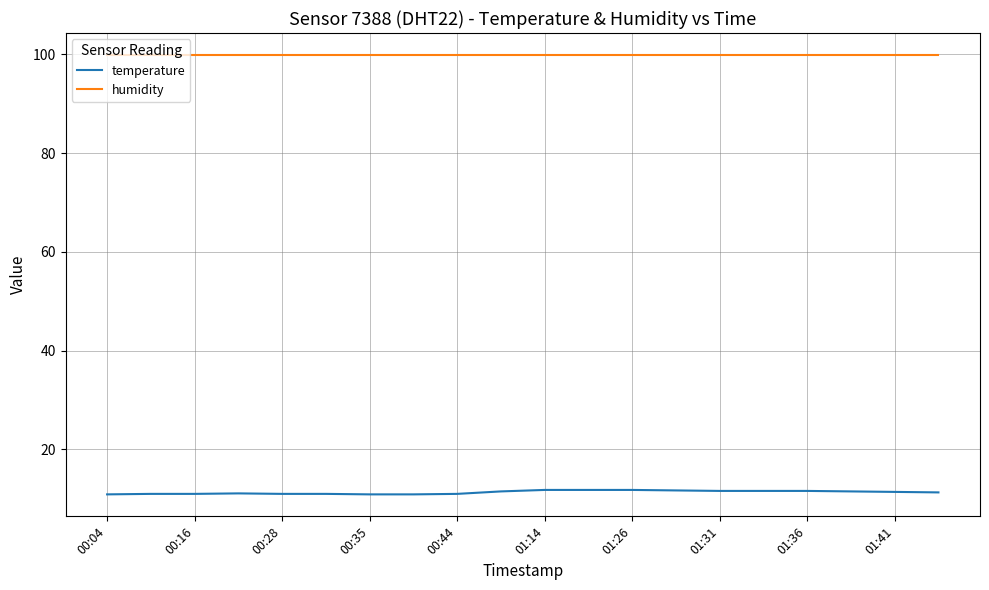

True or false: temperature and humidity cross at least once.

False